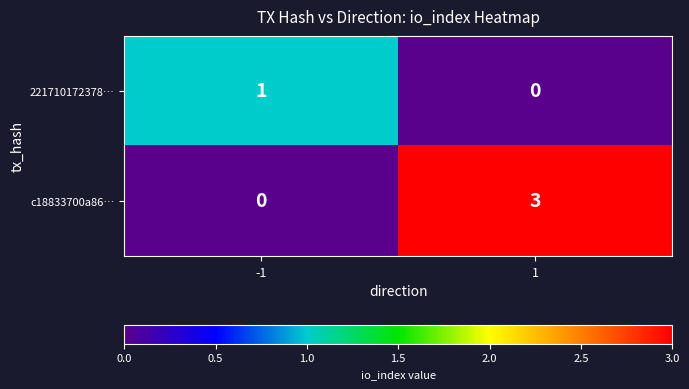

The 221710172378… series shows 1 at -1. True or false?

True